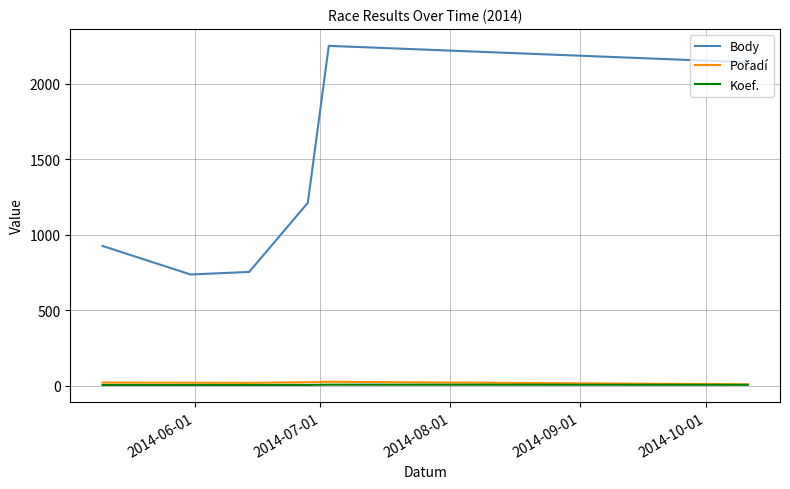

Which series has the widest spread of values?

Body